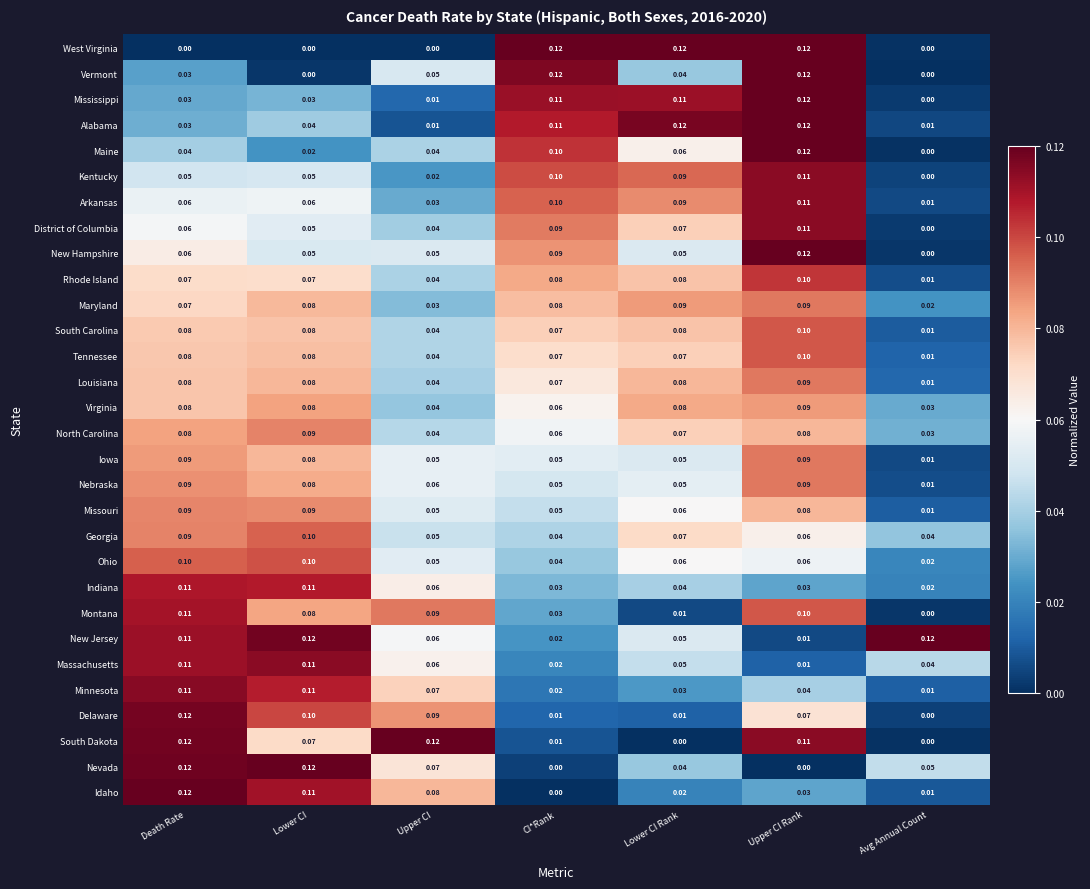

Which series changed the most between Upper CI and Upper CI Rank?

West Virginia